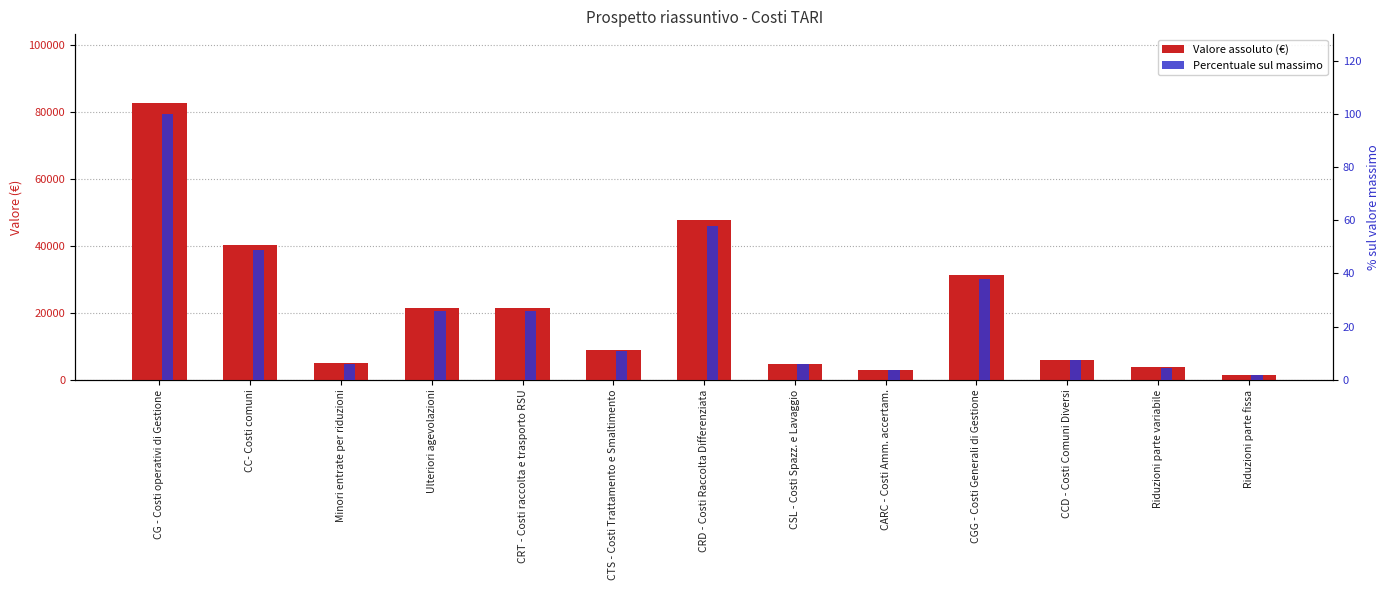

The value of Percentuale sul massimo at CG - Costi operativi di Gestione is 100.0. True or false?

True